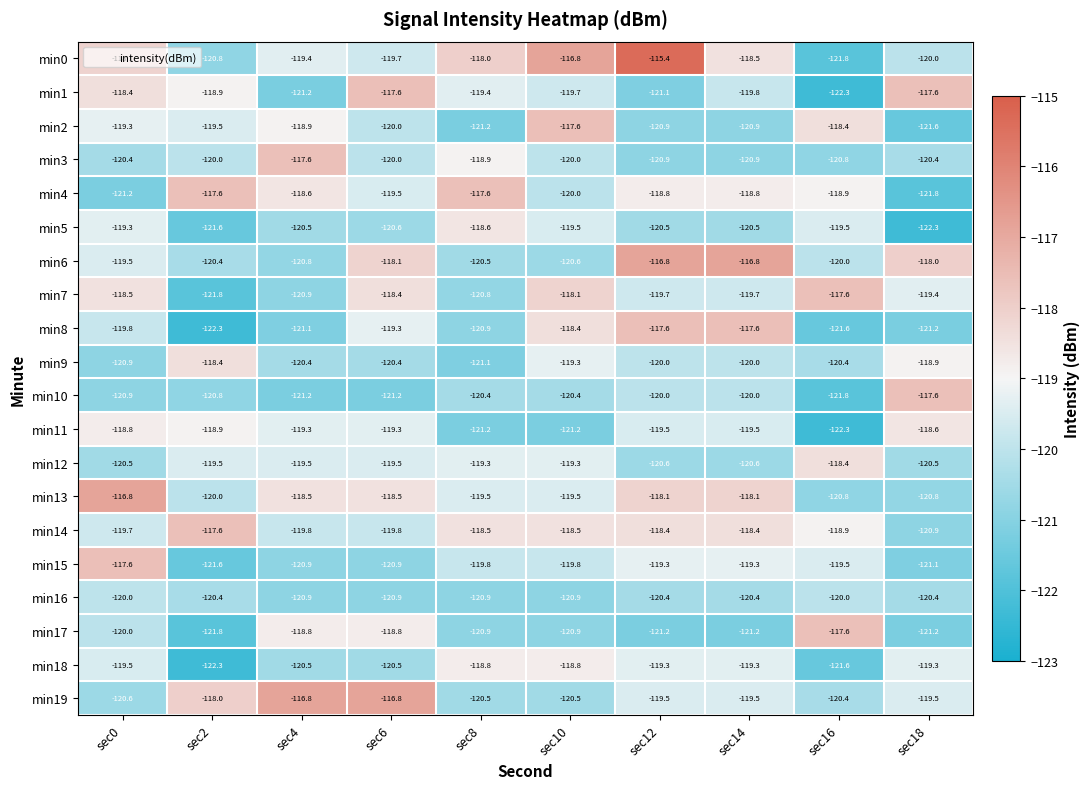

What is the difference between the highest and lowest values at sec0?

4.4